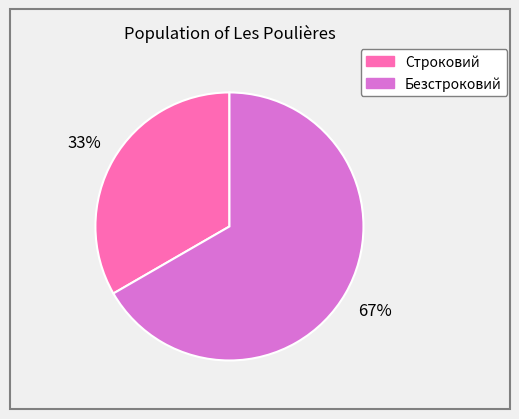

Which has a higher value, Безстроковий or Строковий?

Безстроковий